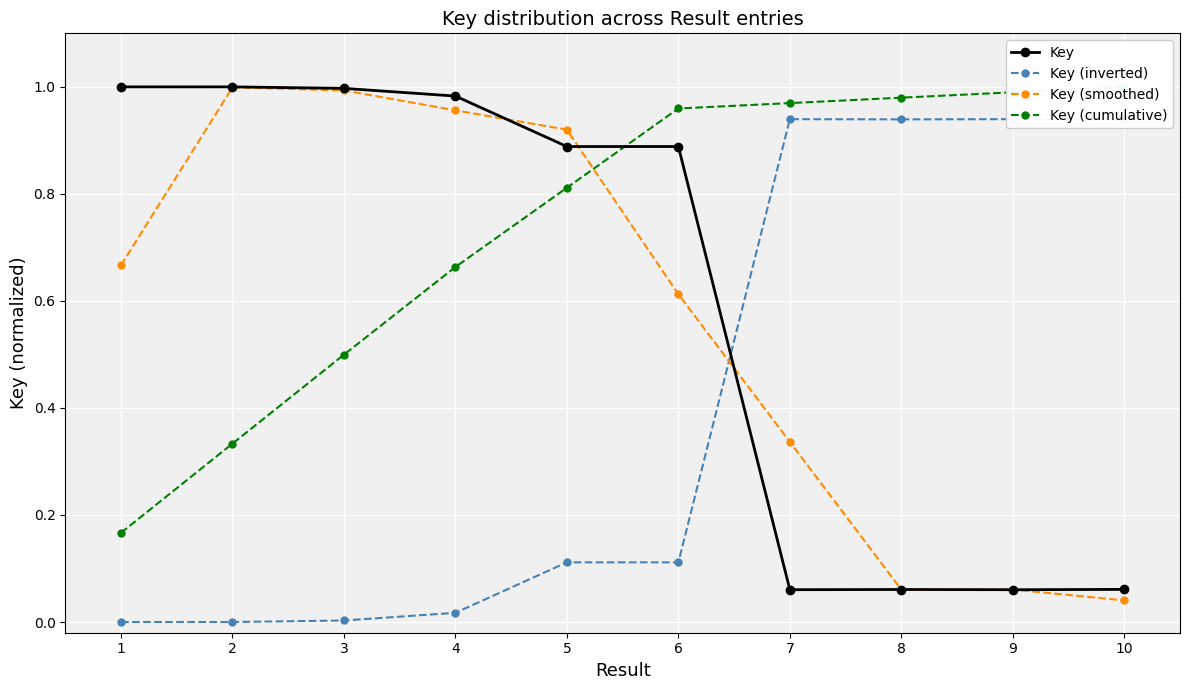

What is the maximum value for Key (inverted)?

0.9